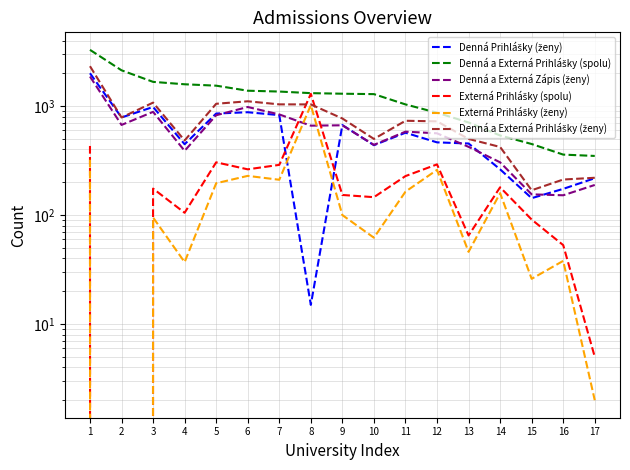

What is the difference between the highest and lowest values at 2?

2132